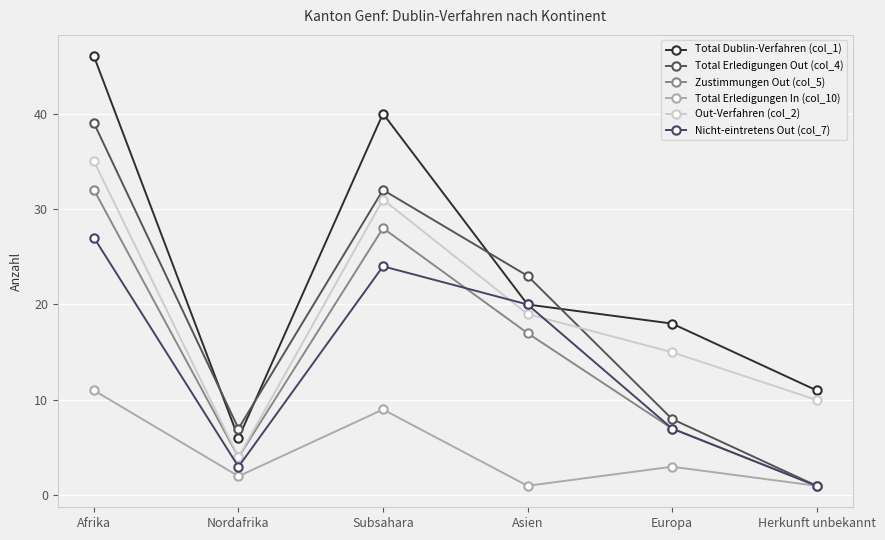

How many data points does each series have?

6